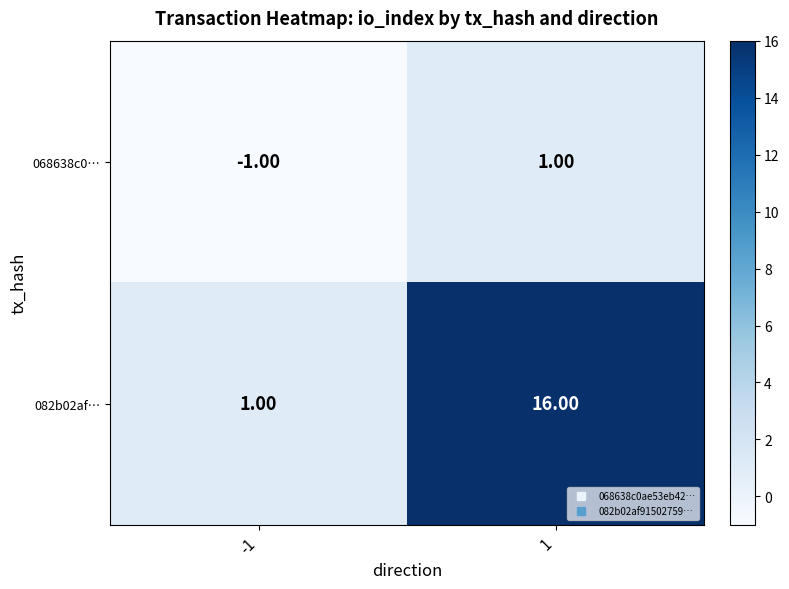

Rank the series by their average value, from highest to lowest.

082b02af…, 068638c0…